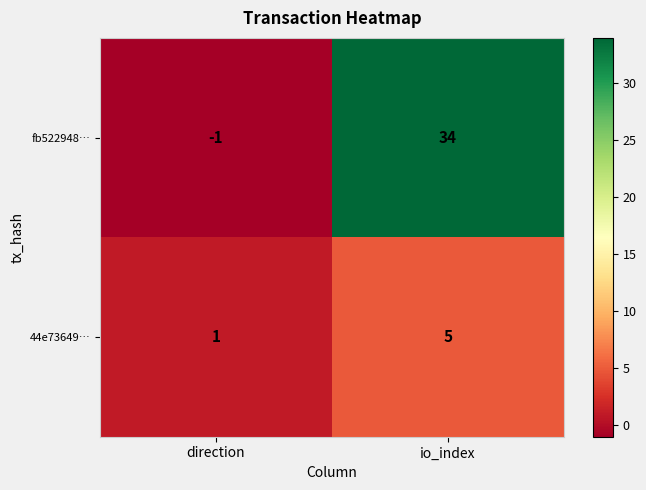

True or false: fb522948… has a value of 44 at io_index.

False